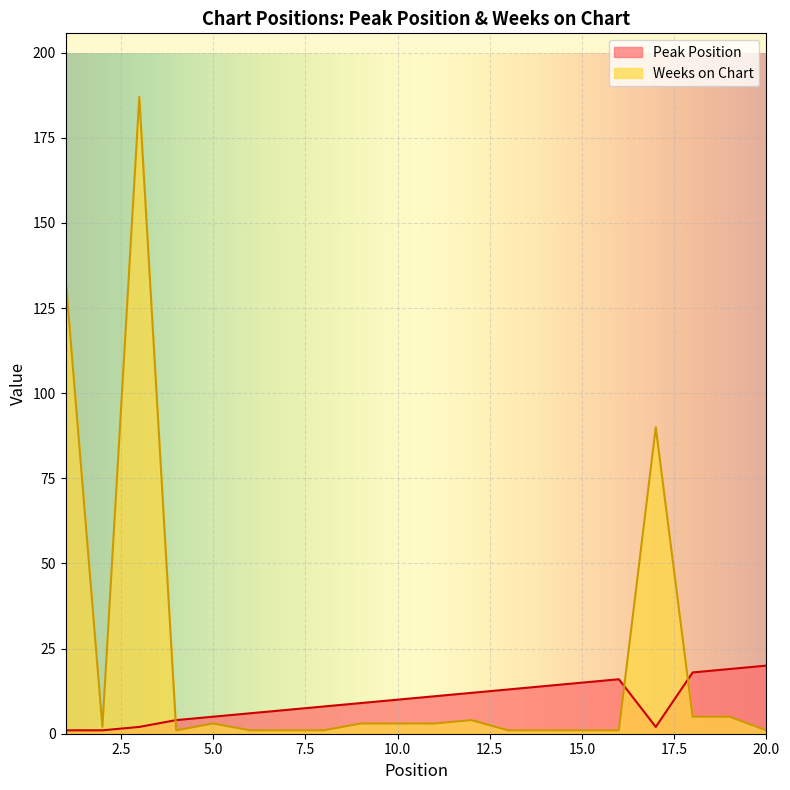

Rank the categories by Weeks on Chart value from lowest to highest.

4, 6, 7, 8, 13, 14, 15, 16, 20, 2, 5, 9, 10, 11, 12, 18, 19, 17, 1, 3